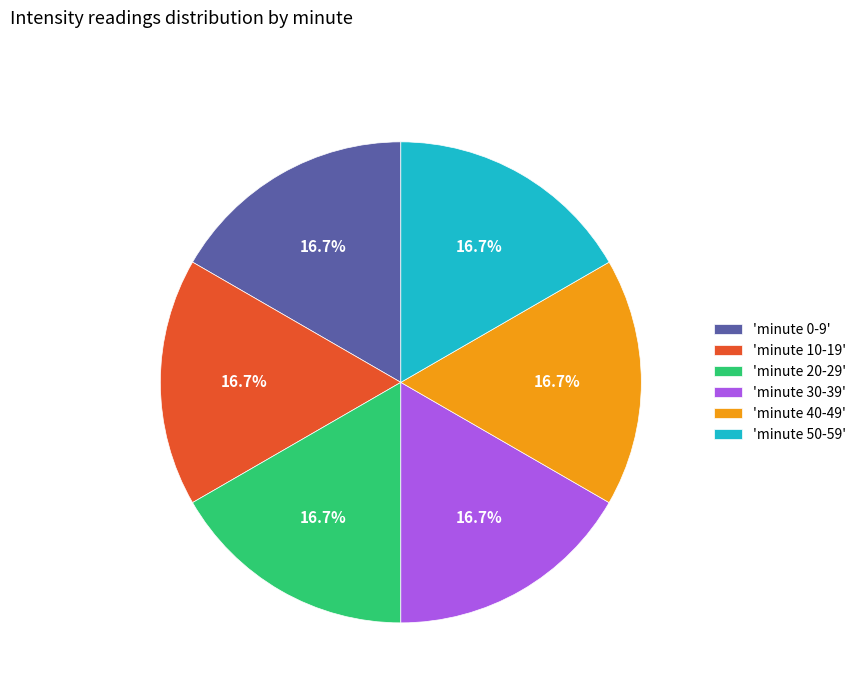

What is the ratio of the value at 'minute 10-19' to the value at 'minute 20-29'?

1.0